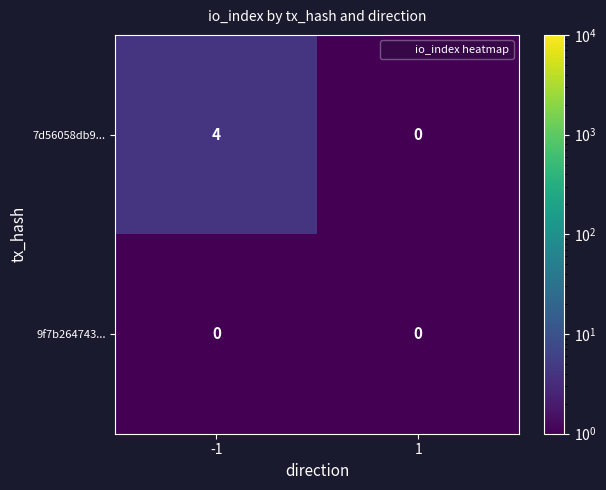

Rank the series by their maximum value, from highest to lowest.

7d56058db9..., 9f7b264743...